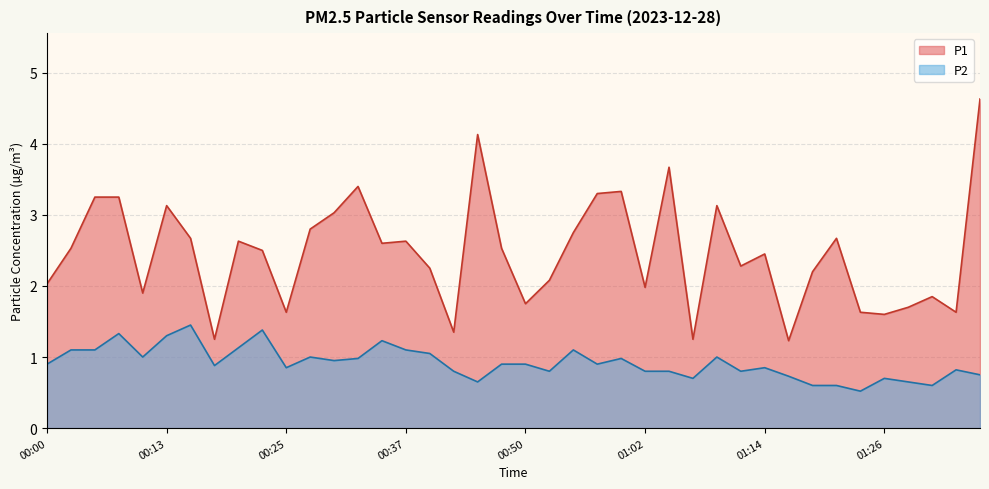

True or false: P2 and P1 intersect in this chart.

False